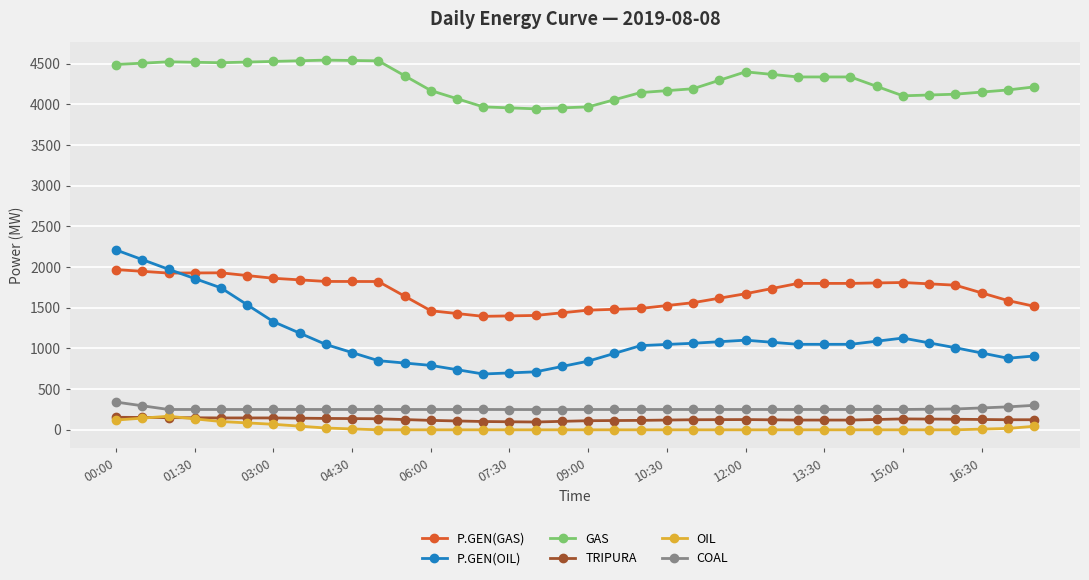

Which series has the largest total across all categories?

GAS